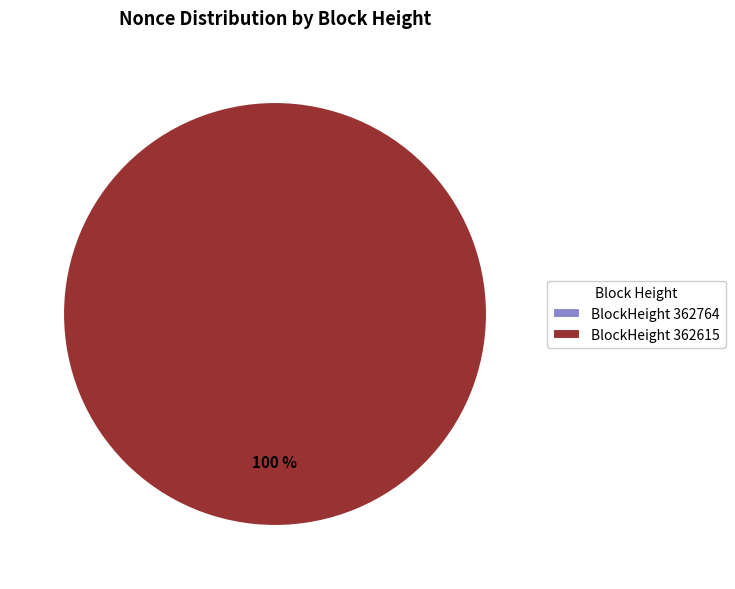

To the nearest percent, what is the difference between the largest and smallest slice percentages?

100%